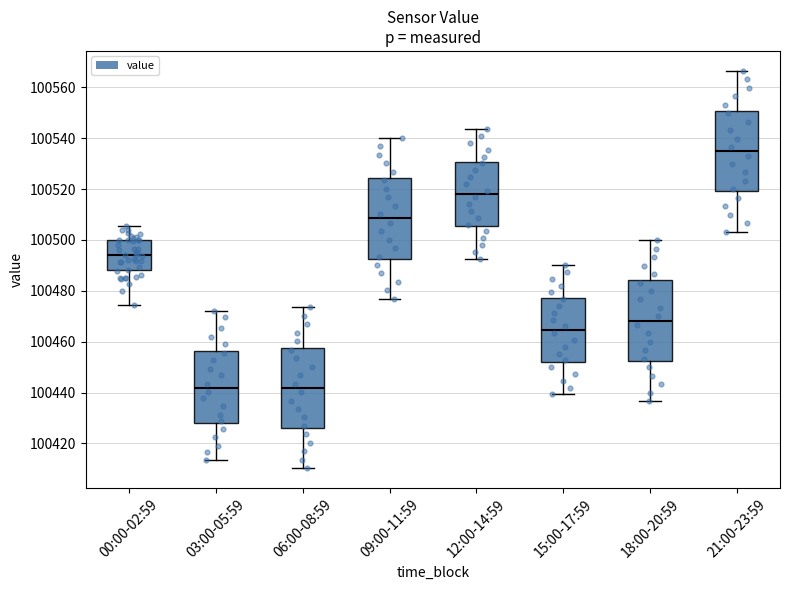

Which box has the highest median line?

21:00-23:59